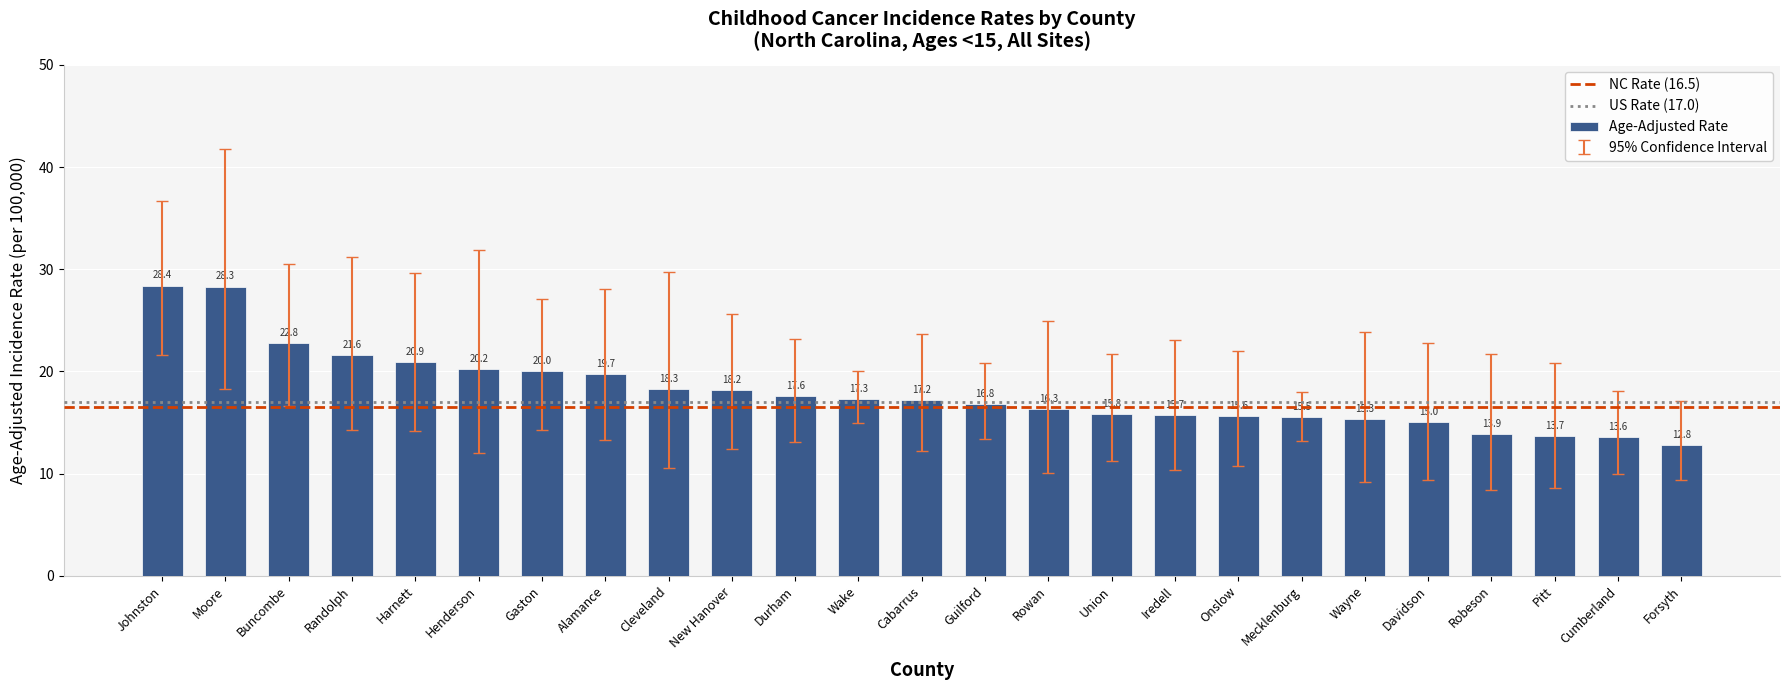

How many bars are there in total?

25